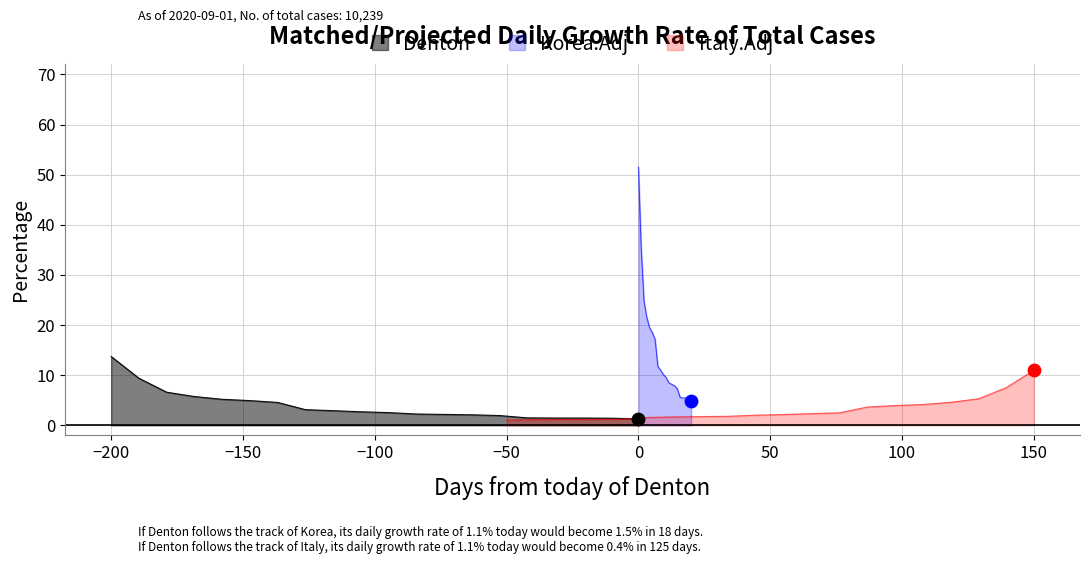

At which label does Denton reach its peak?

−200